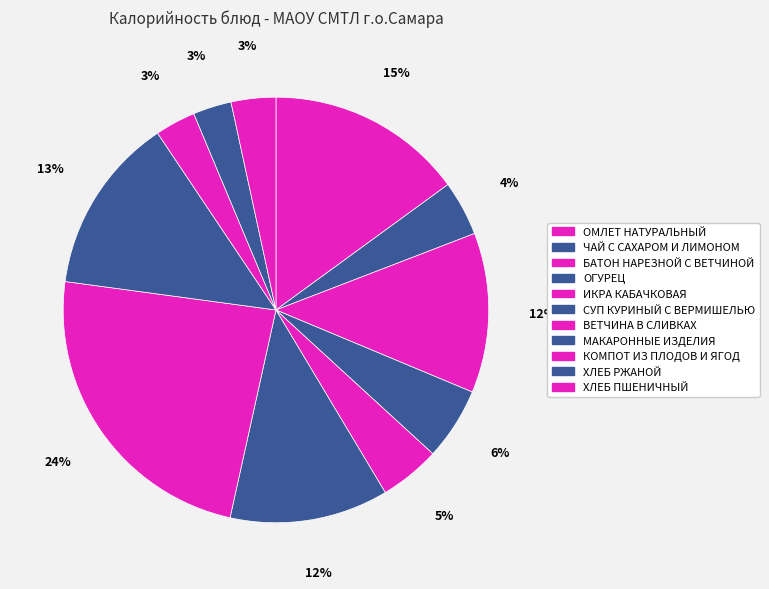

How many segments does this pie chart have?

11